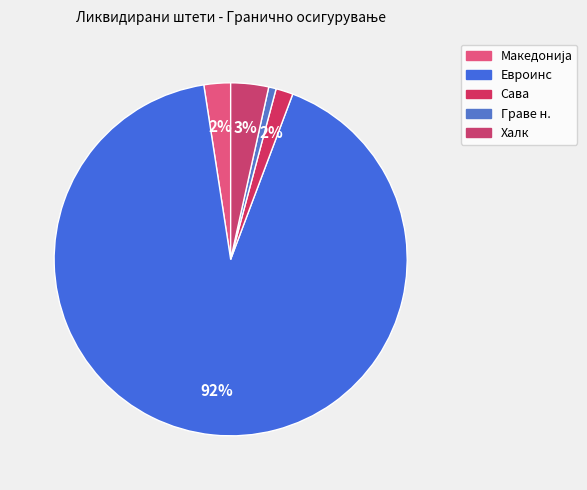

How many slices are in this pie chart?

5